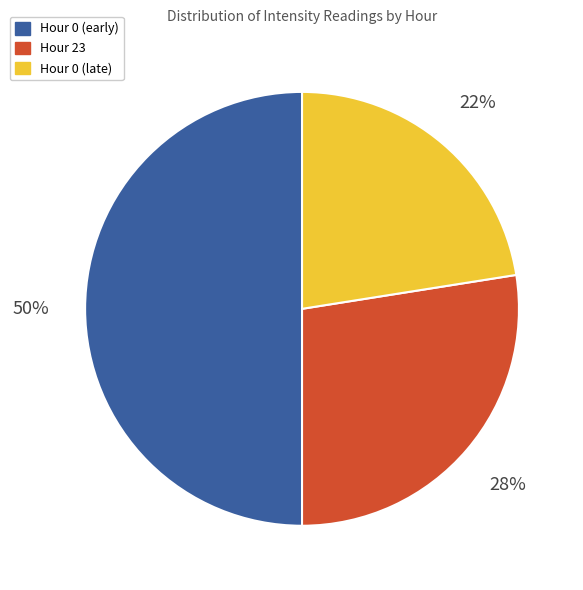

To the nearest percent, what is the average slice percentage?

33%